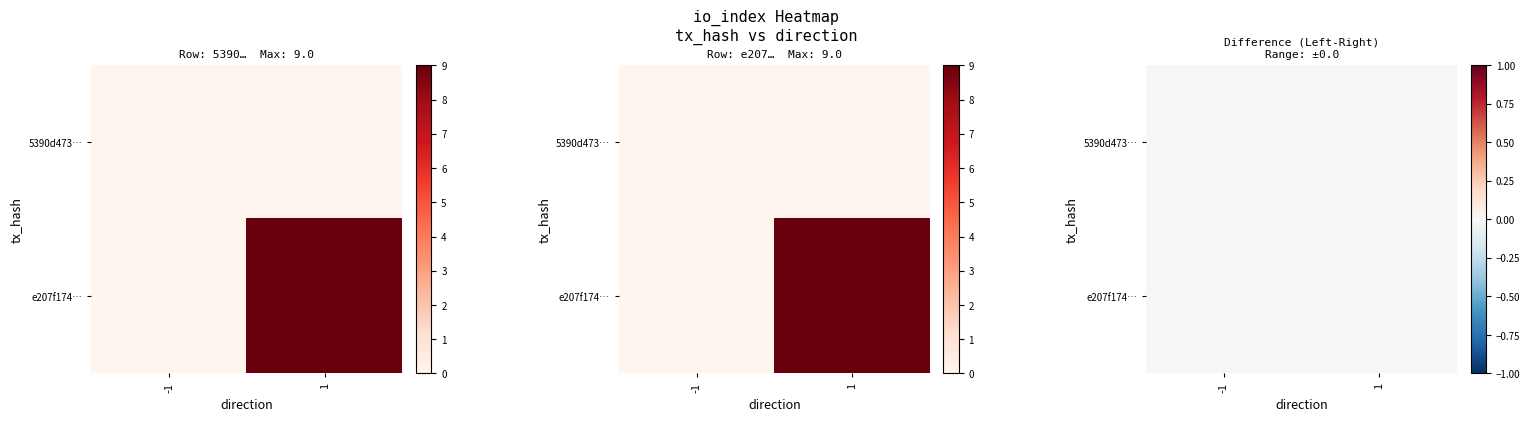

At which category is the sum across all series the highest?

1